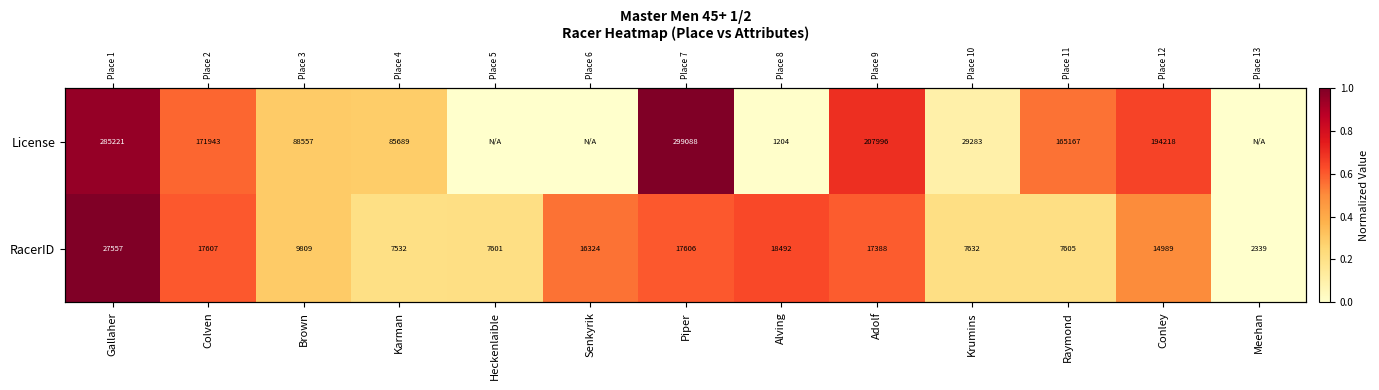

What is the total value across all series at Colven?

1.2